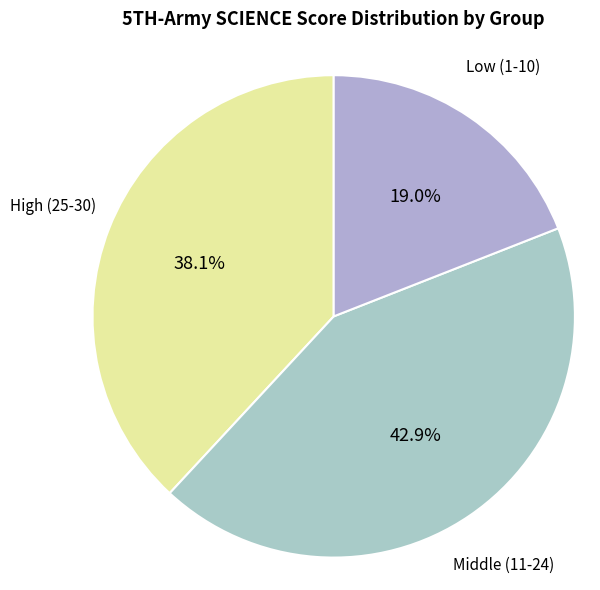

Does Low (1-10) account for over 50% of the chart?

No